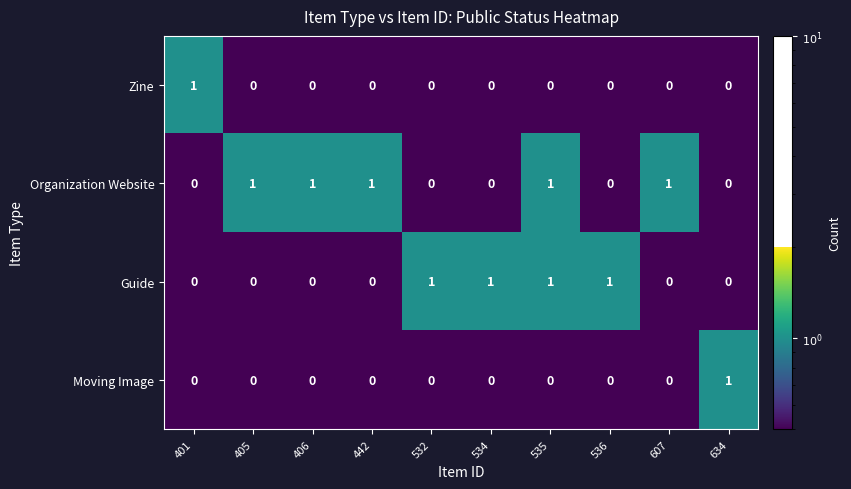

What is the sum of all Guide values?

4